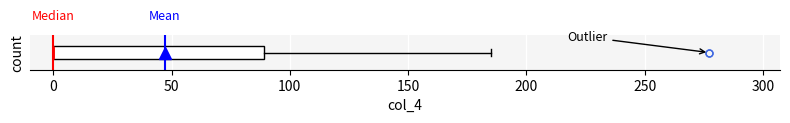

Read this box plot against the x-axis: the position of the median line, the range covered by the box, and the ends of both whiskers. The values are not printed on the chart, so give them approximately, as read against the axis.

median 0 (drawn on the box's left edge), box 0 to 90, whiskers 0 to 185